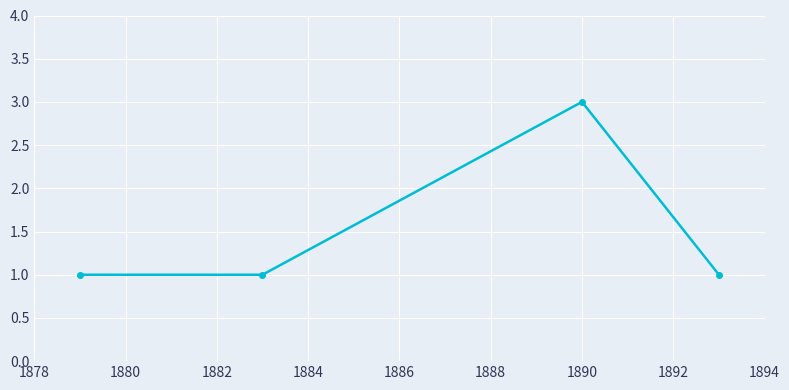

True or false: there are more than 0 points higher than both neighbors.

True